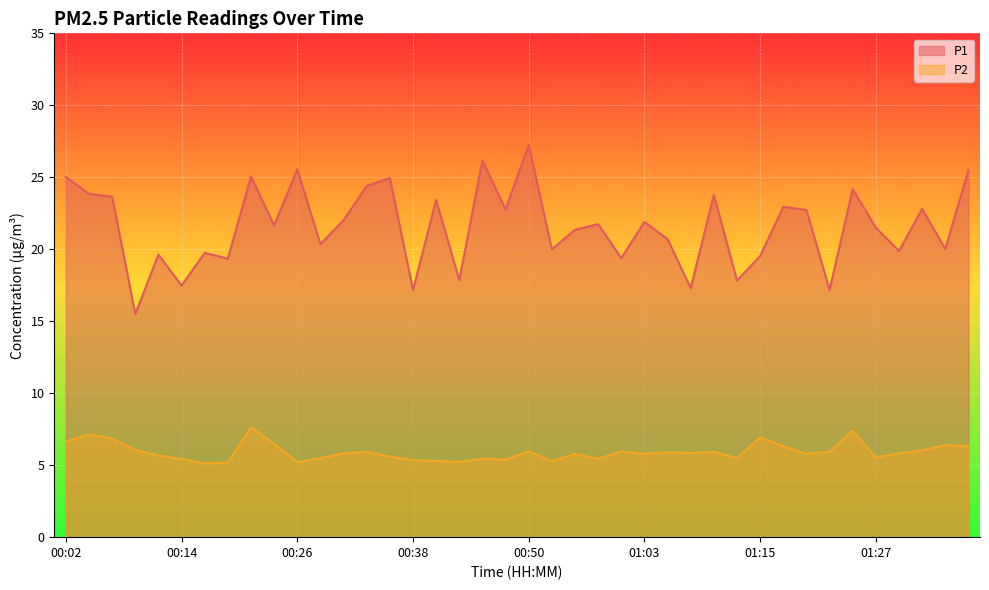

What is the difference between the highest and lowest values at 00:11?

13.9